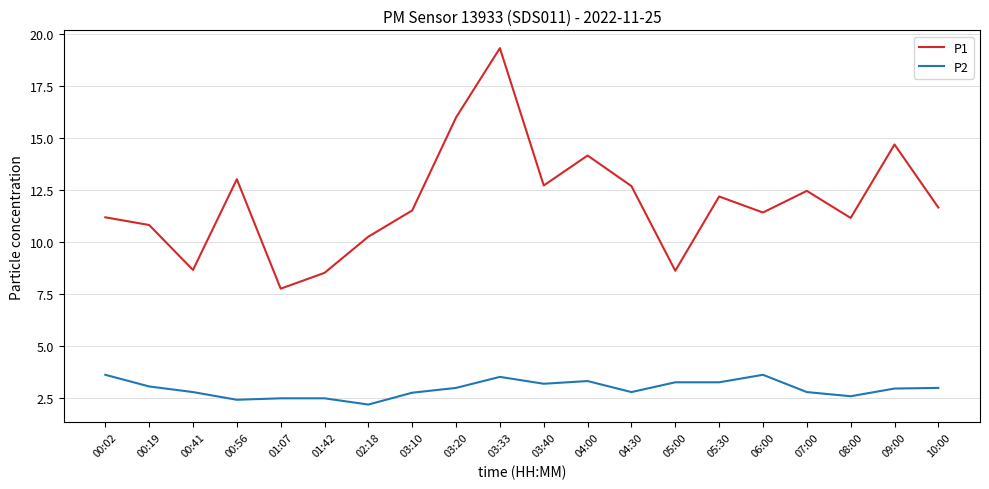

What is the average value of the P1 series?

12.0